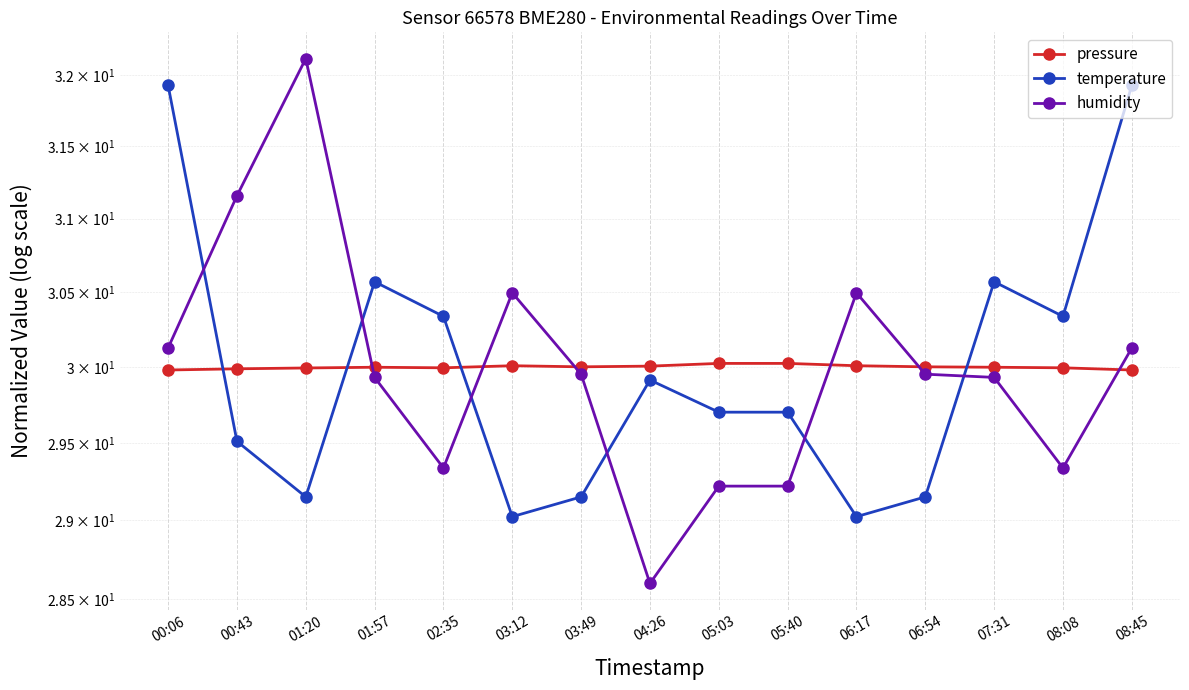

True or false: temperature has more than 2 points higher than both neighbors.

True